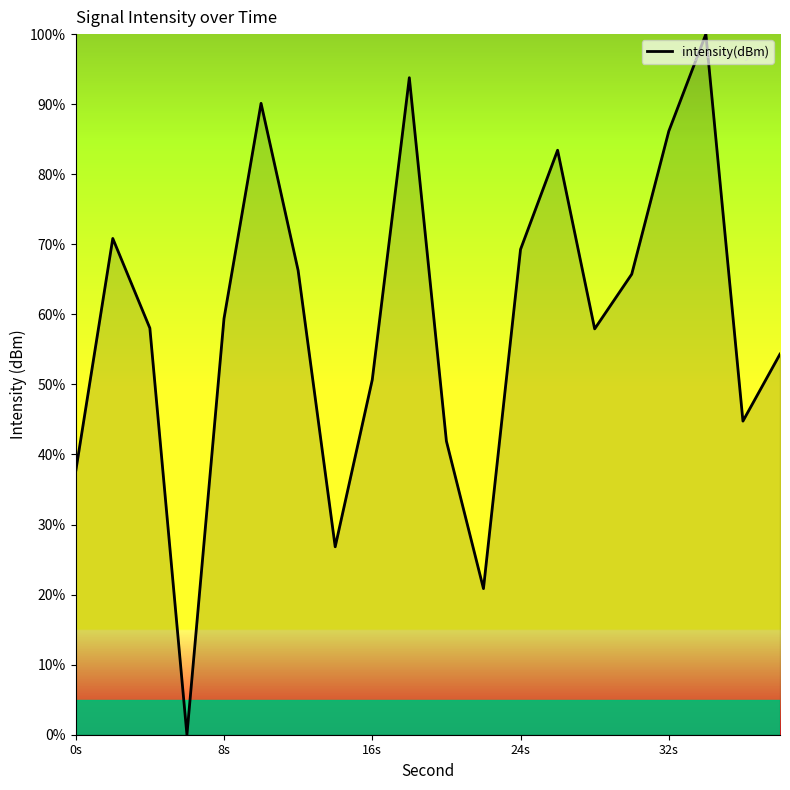

What is the maximum value shown in the chart?

100.0